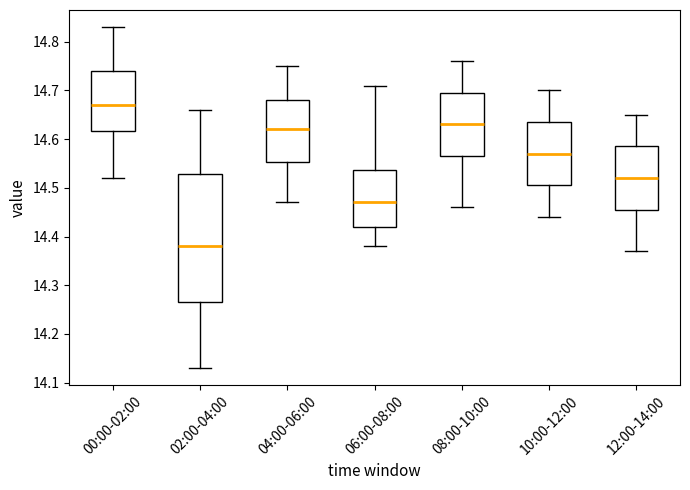

Which box has the lowest median line?

02:00-04:00